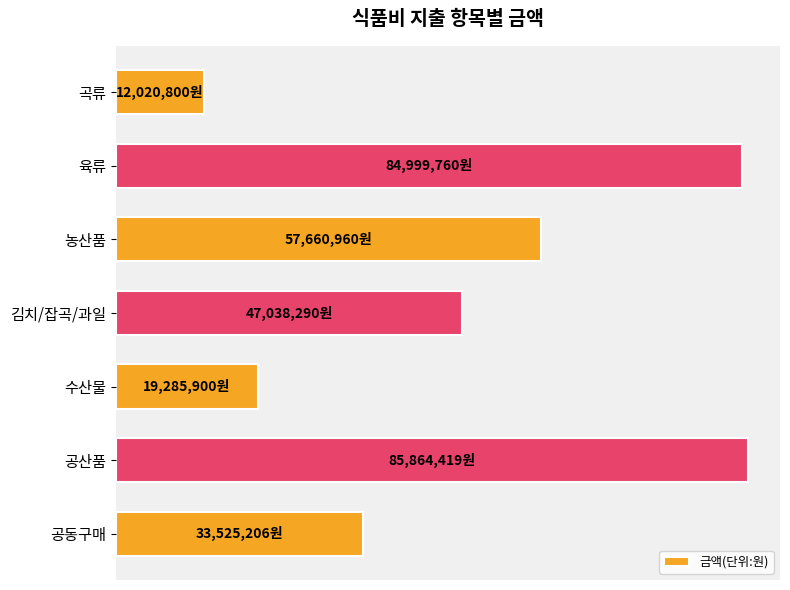

Does the chart contain any negative values?

No